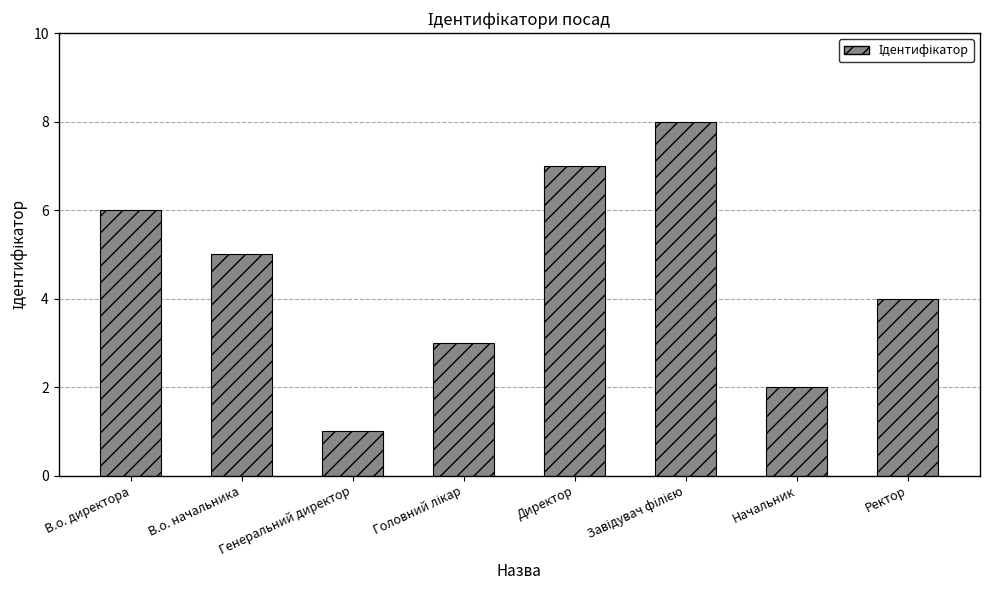

The value at Начальник is 2. True or false?

True